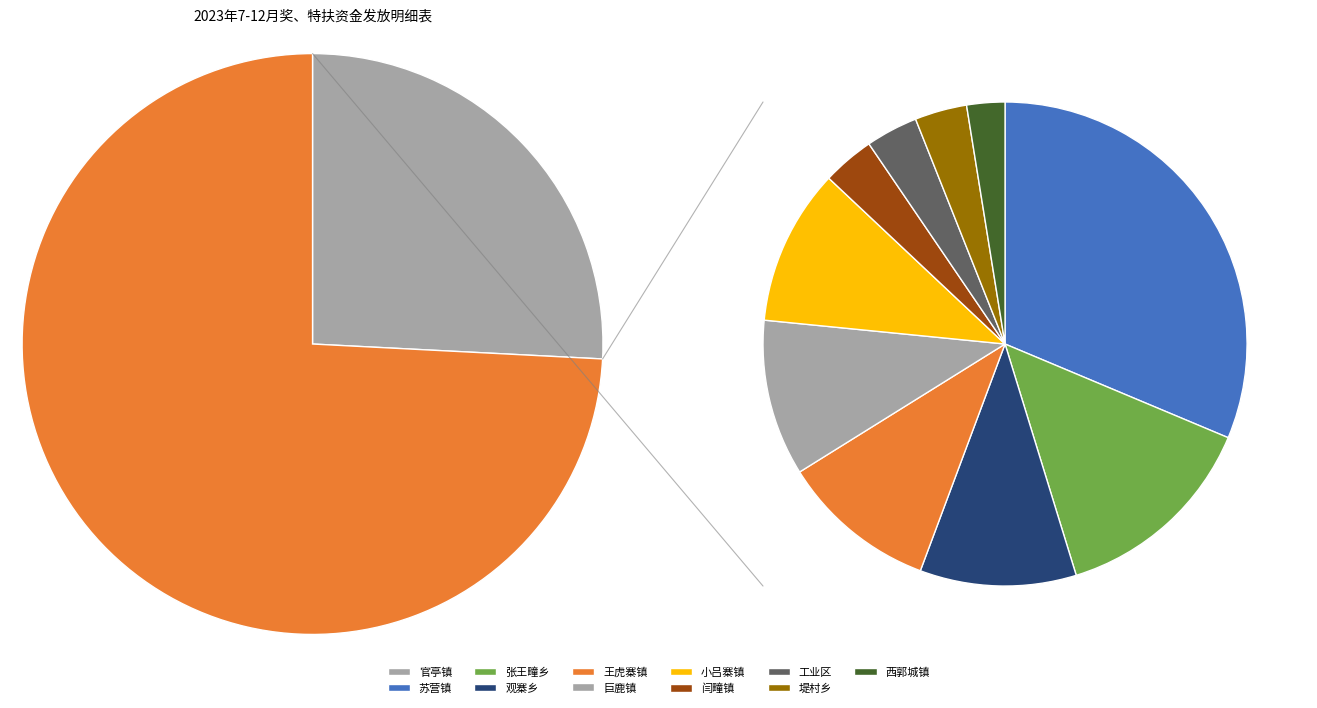

Which category has the smallest portion of the pie?

西郭城镇